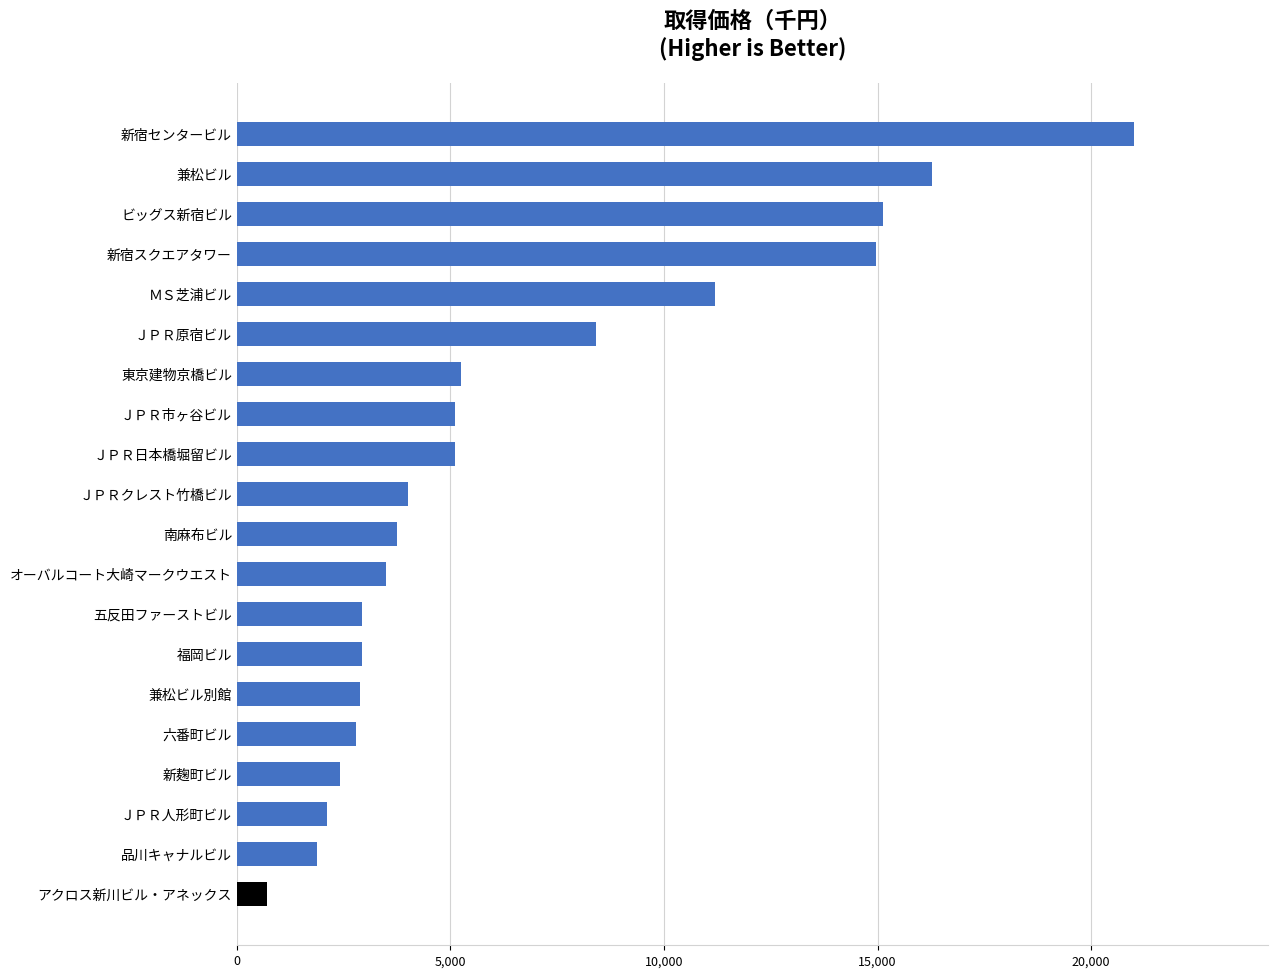

What is the average value?

6614350